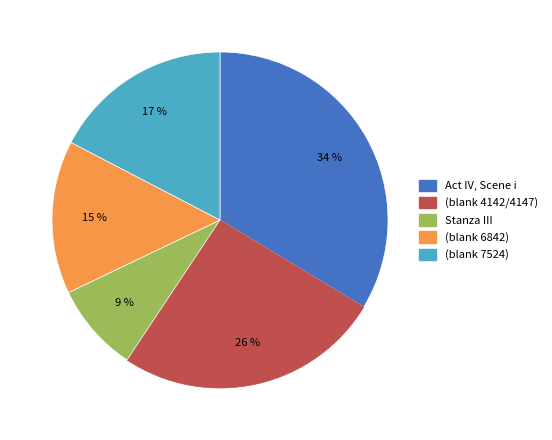

Is there a majority slice in this chart?

No